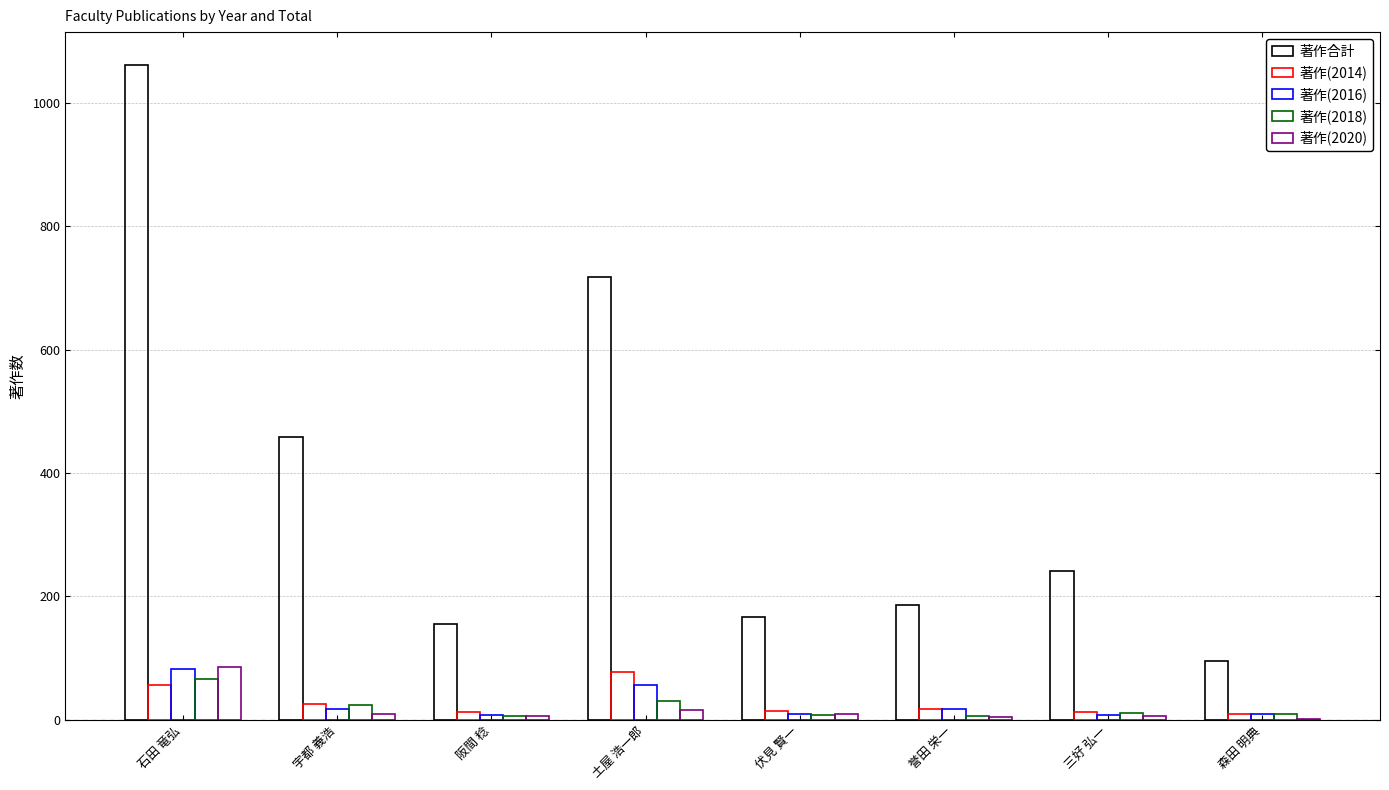

How many groups of bars are there?

8